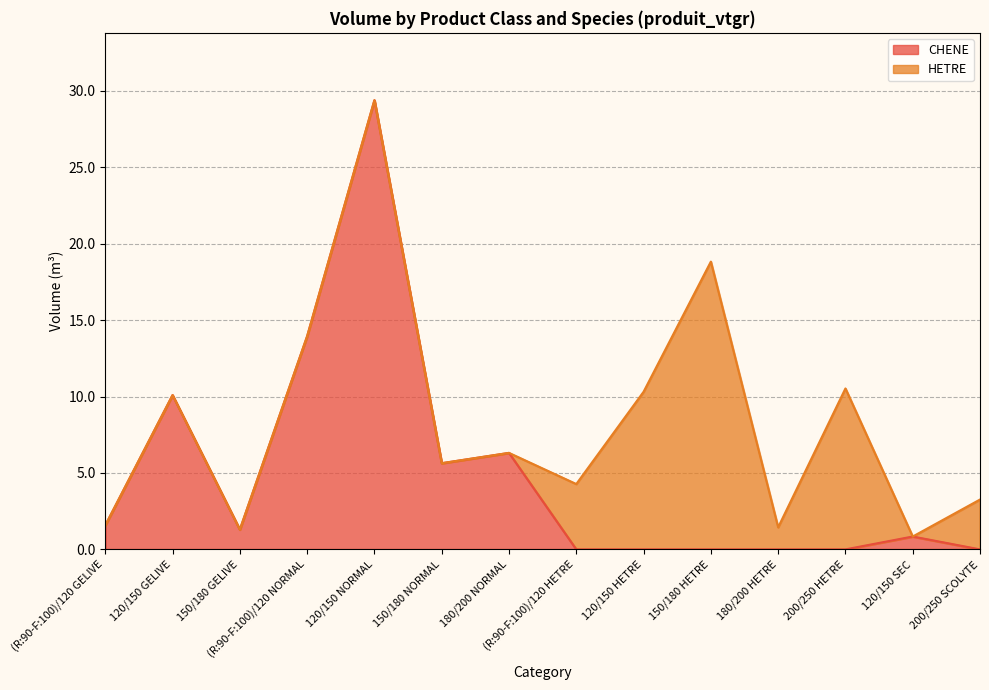

What is the change in value from 150/180 NORMAL to 180/200 HETRE?

-5.6